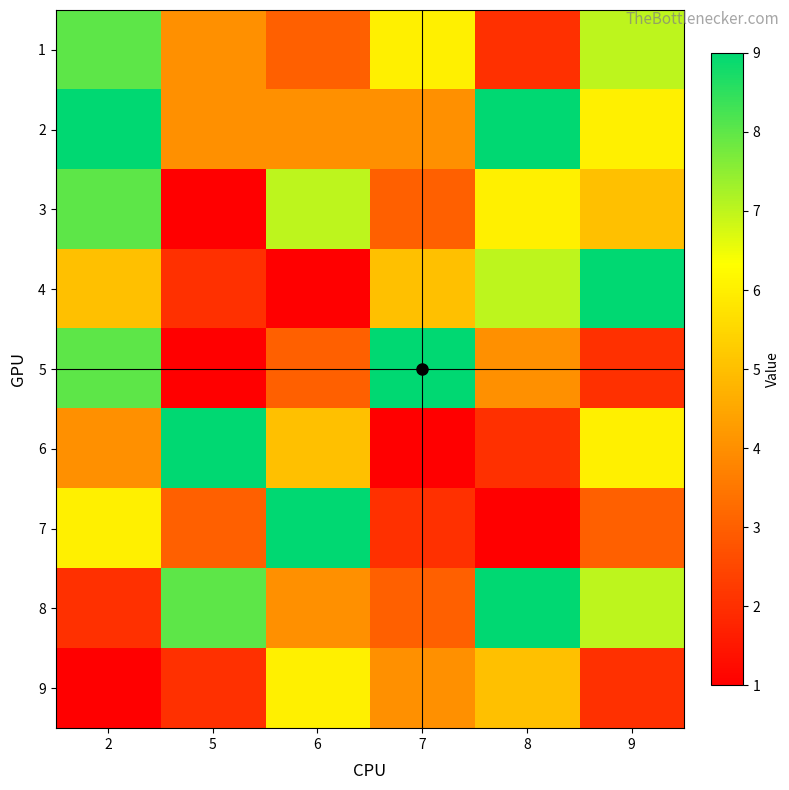

What is the maximum value shown in the chart?

9